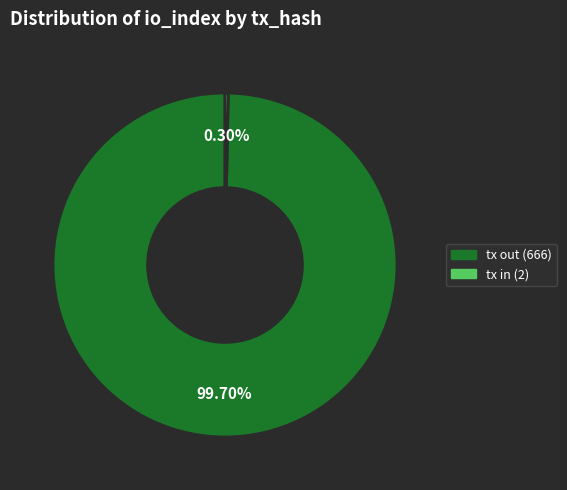

Is there any slice that represents more than half of the pie?

Yes